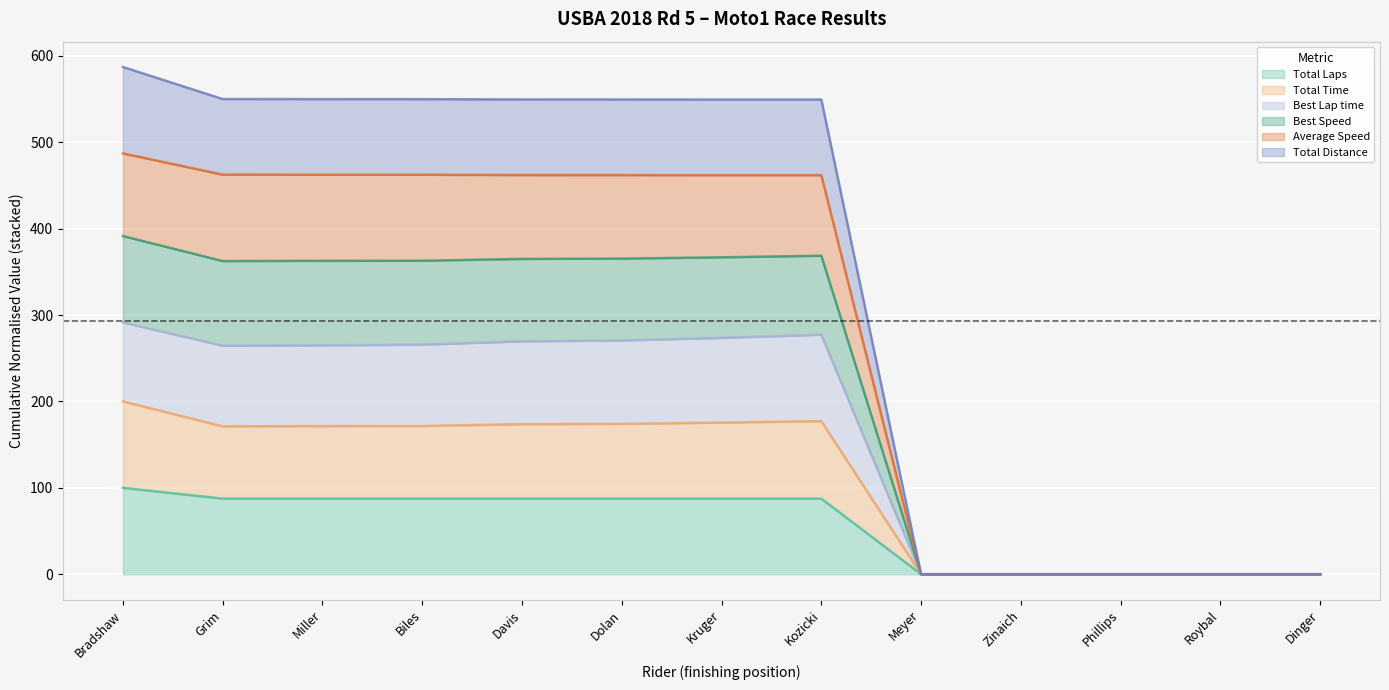

Which has a higher value, Davis or Biles?

Davis